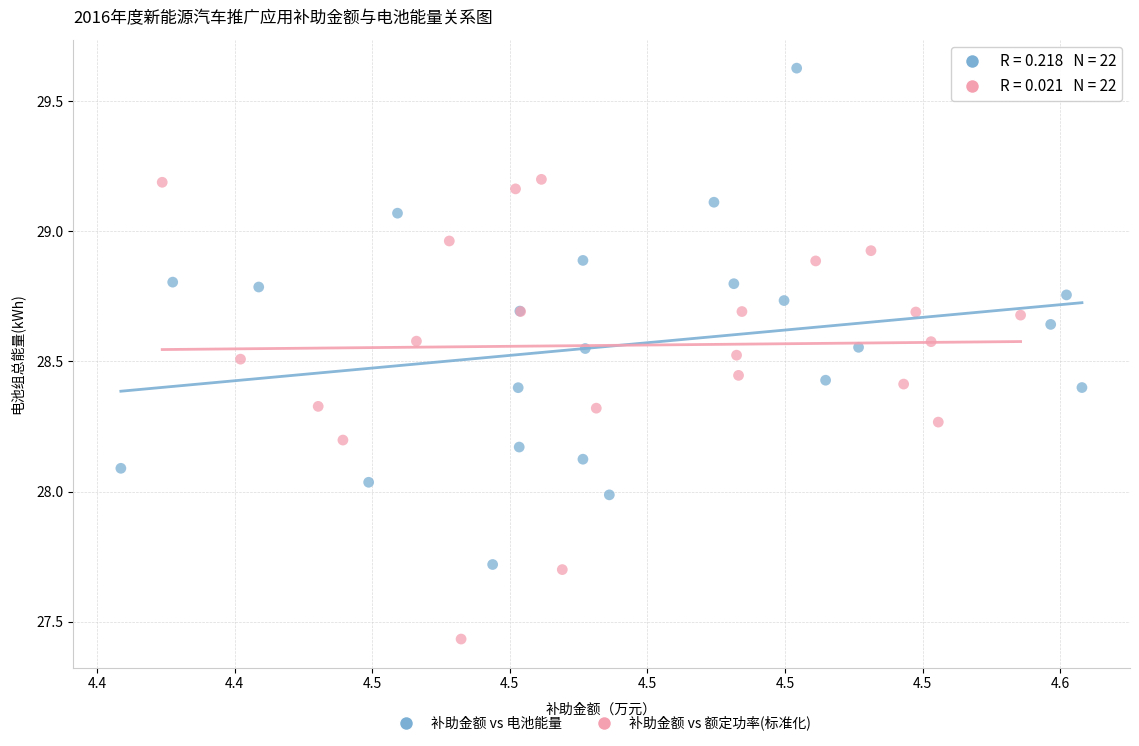

What are all the series names shown in the legend?

补助金额 vs 电池能量, 补助金额 vs 额定功率(标准化)